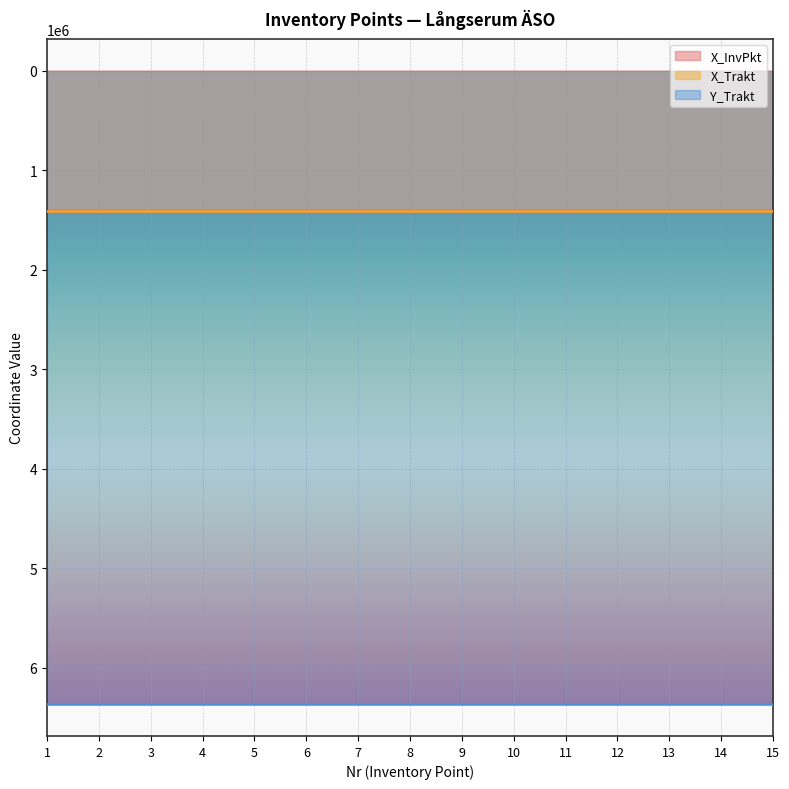

Reading left to right, list all the values displayed in this chart.

X_InvPkt: 1411000	1410900	1410800	1410700	1410600	1410500	1410400	1410300	1410200	1410100	1410000	1410000	1410000	1410000	1410000
X_Trakt: 1410500	1410500	1410500	1410500	1410500	1410500	1410500	1410500	1410500	1410500	1410500	1410500	1410500	1410500	1410500
Y_Trakt: 6365500	6365500	6365500	6365500	6365500	6365500	6365500	6365500	6365500	6365500	6365500	6365500	6365500	6365500	6365500